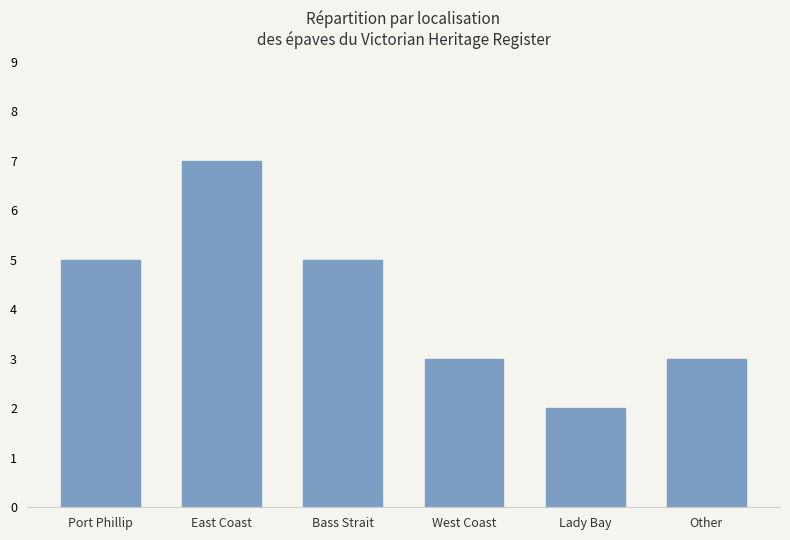

What is the label of the 4th bar from the left?

West Coast